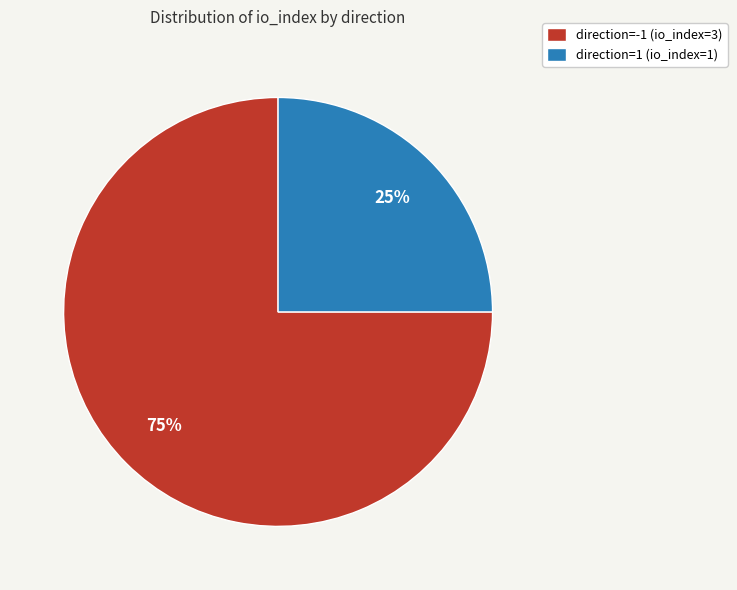

To the nearest percent, what portion does direction=1 (io_index=1) represent?

25%